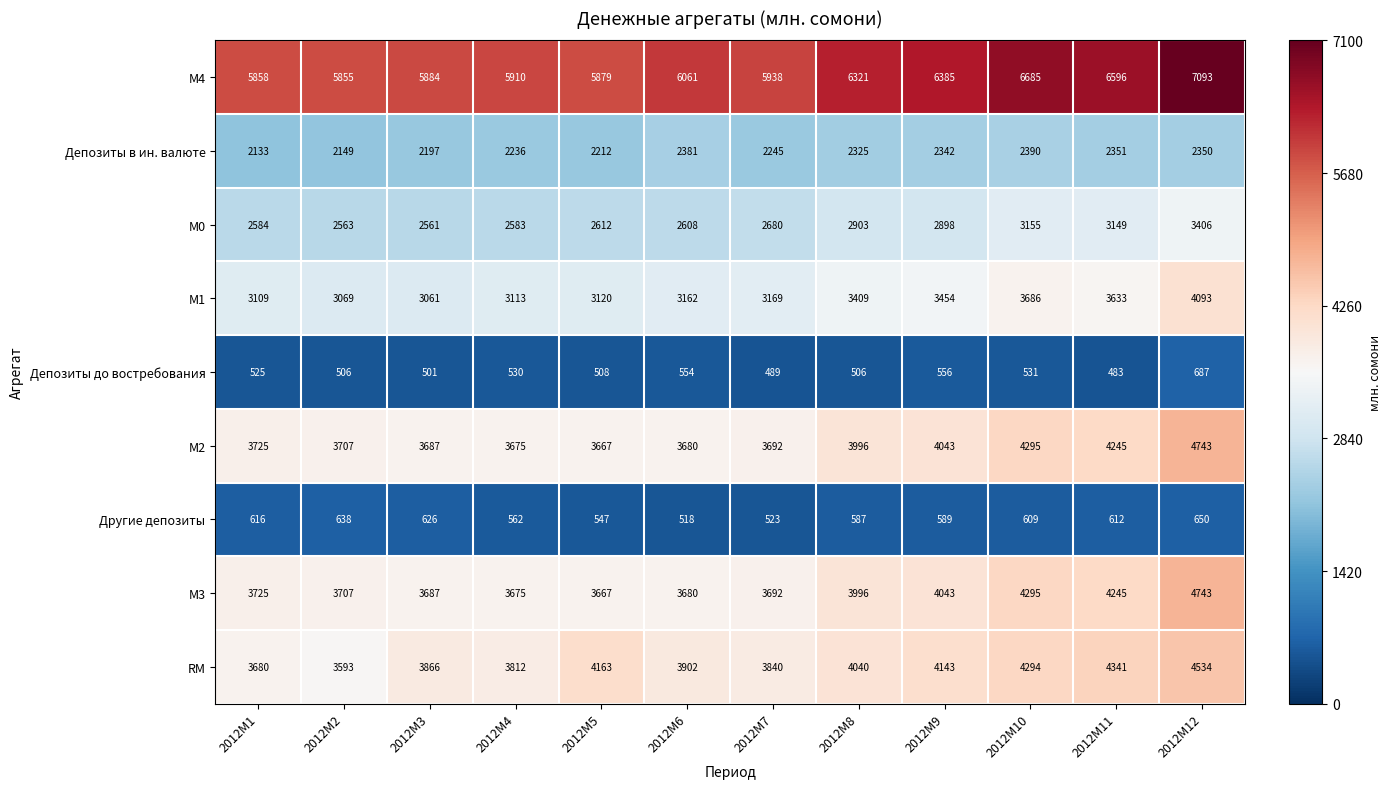

Which category has the highest value in the Депозиты в ин. валюте series?

2012M10